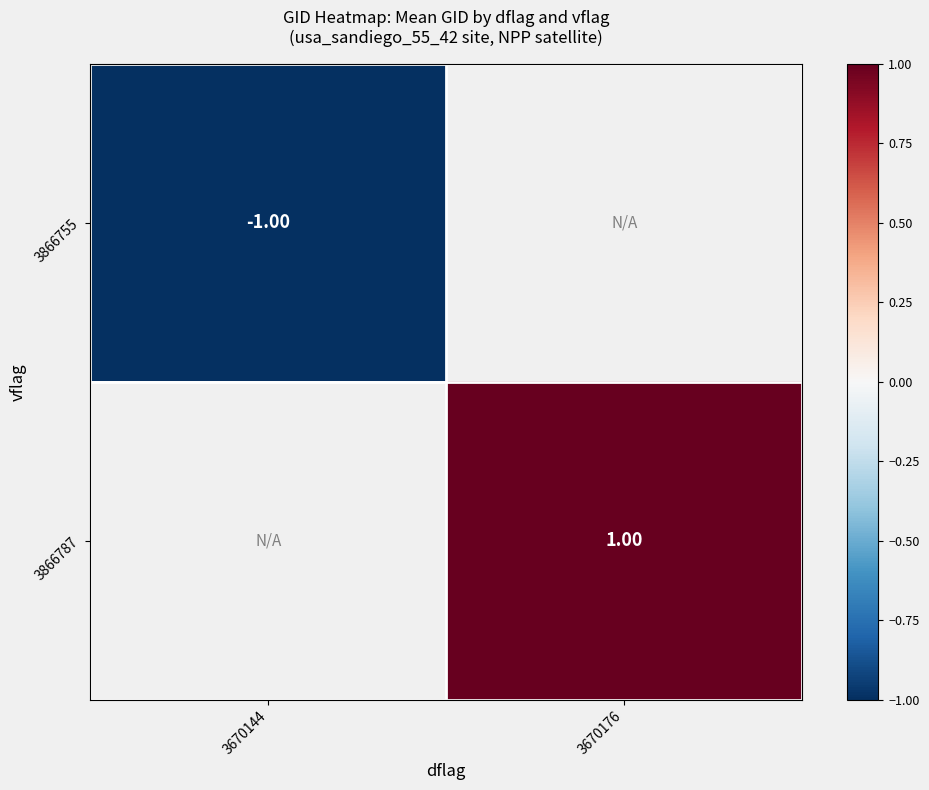

Is the value of 3866787 at 3670176 greater than the value of 3866755 at 3670144?

Yes